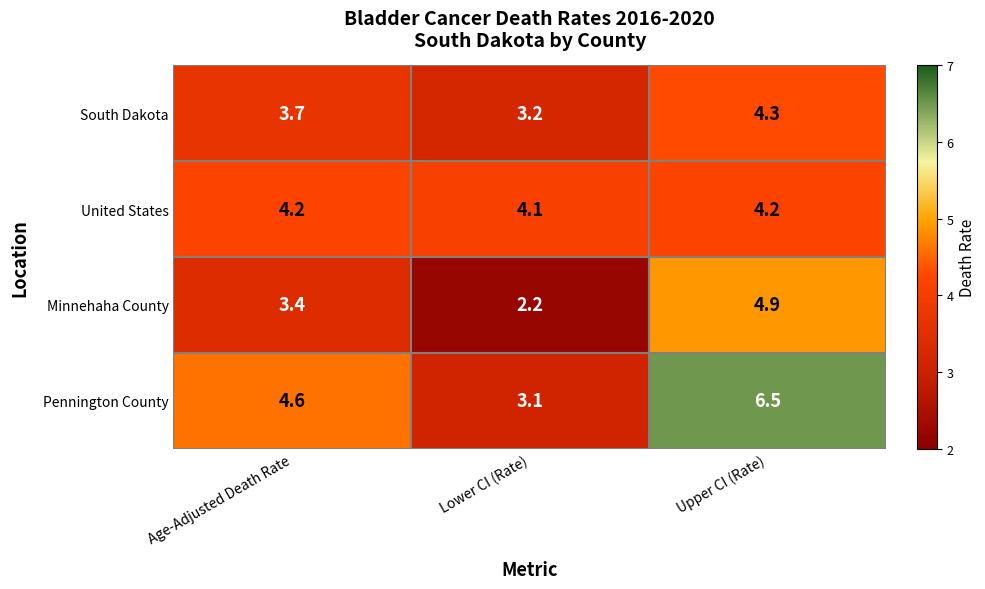

What is the sum of the Minnehaha County values at Upper CI (Rate) and Age-Adjusted Death Rate?

8.3